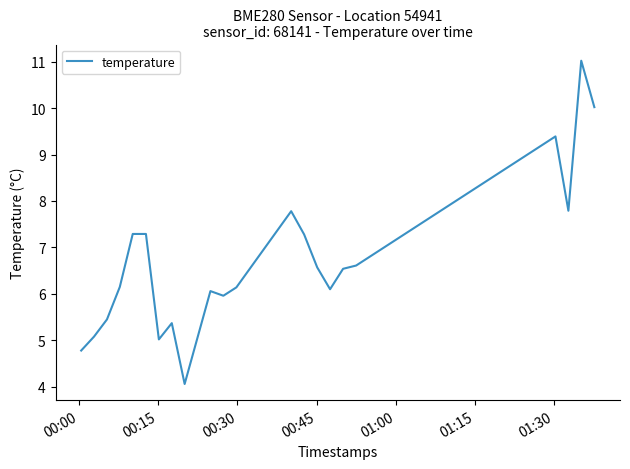

What is the greatest value displayed?

11.0